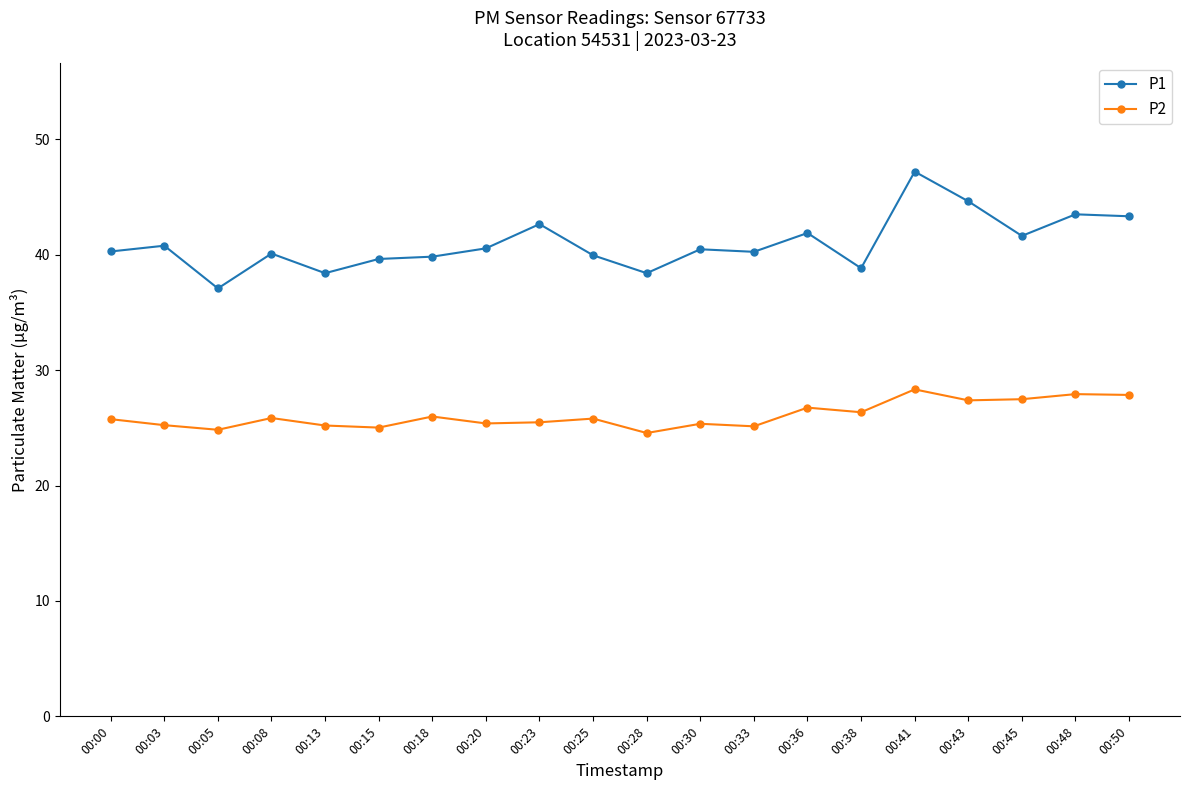

Is the value of P1 at 00:30 greater than the value of P2 at 00:08?

Yes